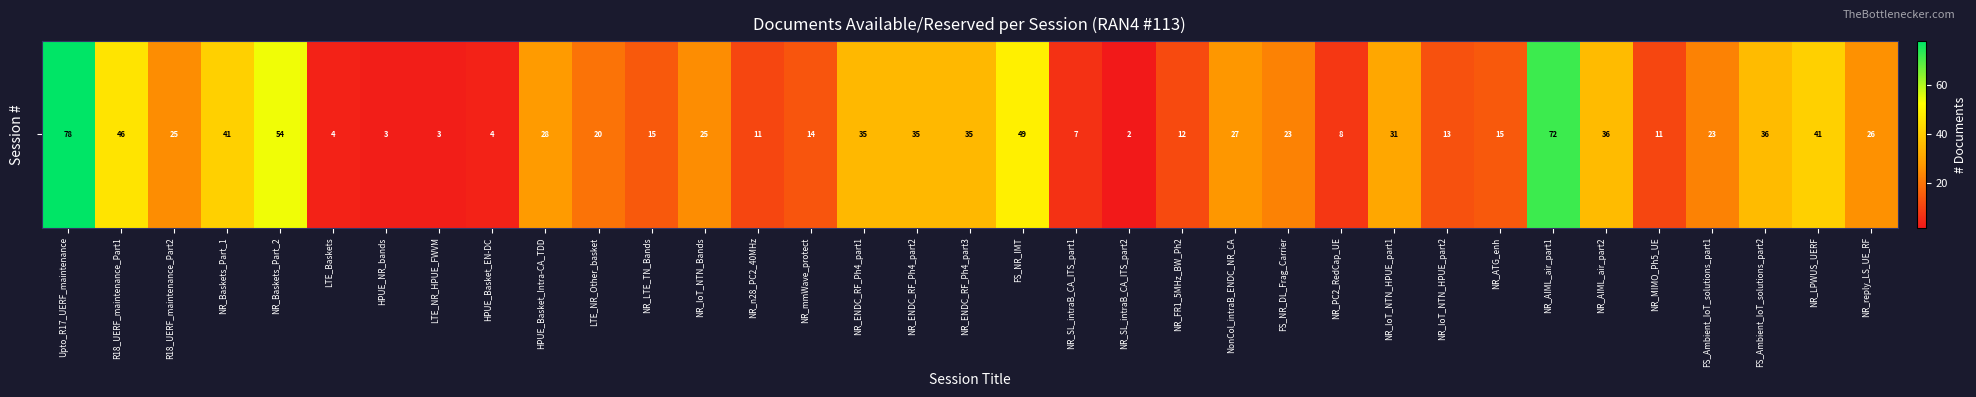

How many data points are less than 25?

17